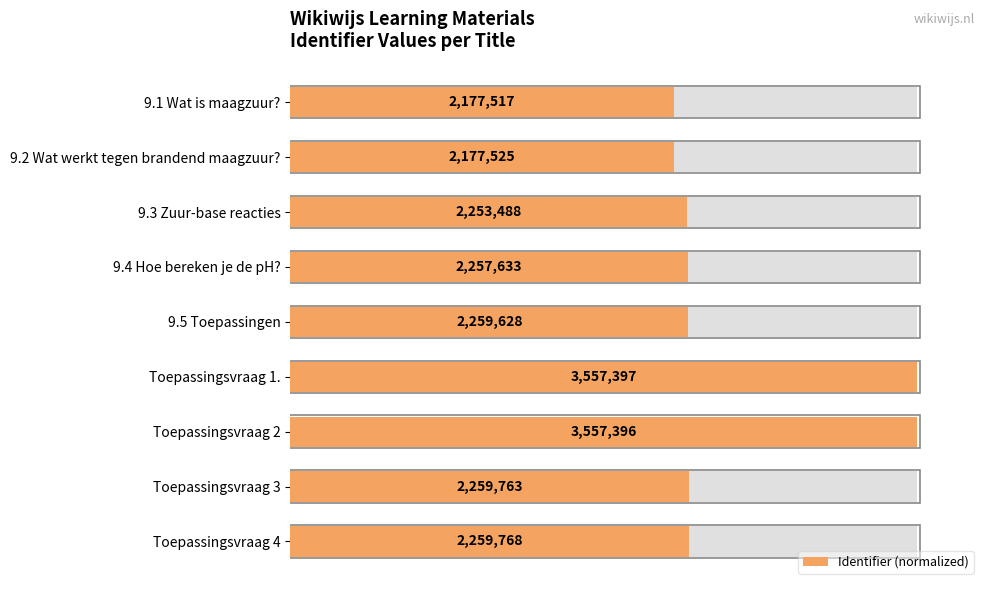

True or false: the data shows 28.0 at 9.1 Wat is maagzuur?.

False